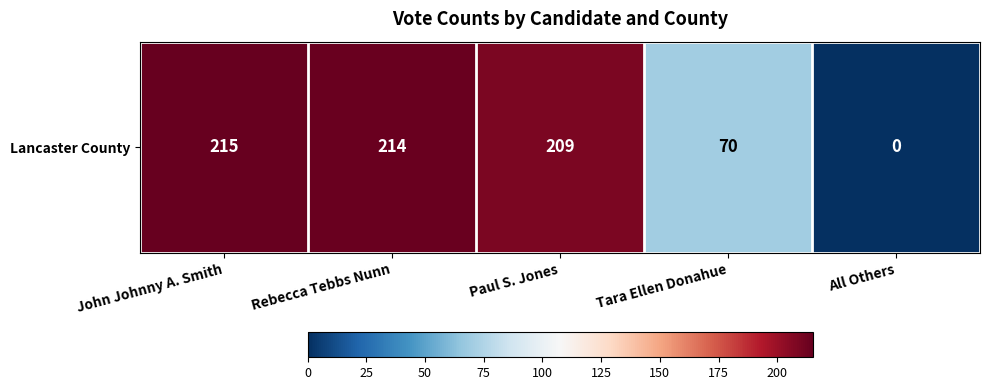

True or false: the data shows 70 at Tara Ellen Donahue.

True